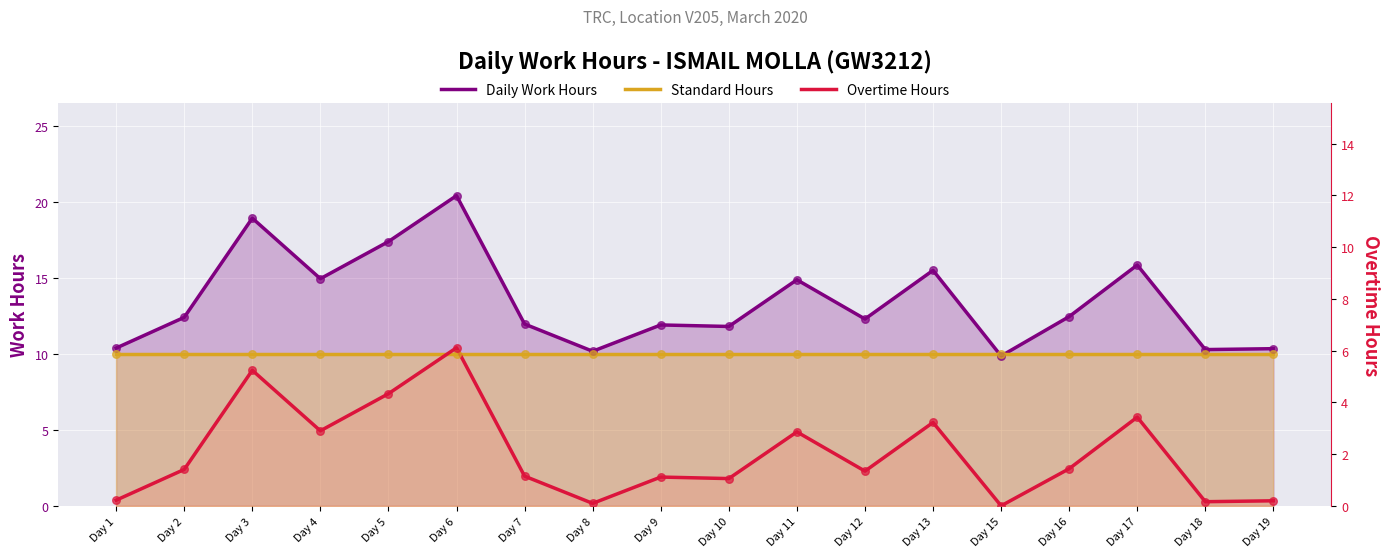

Which series has the largest Y range (max minus min)?

Daily Work Hours